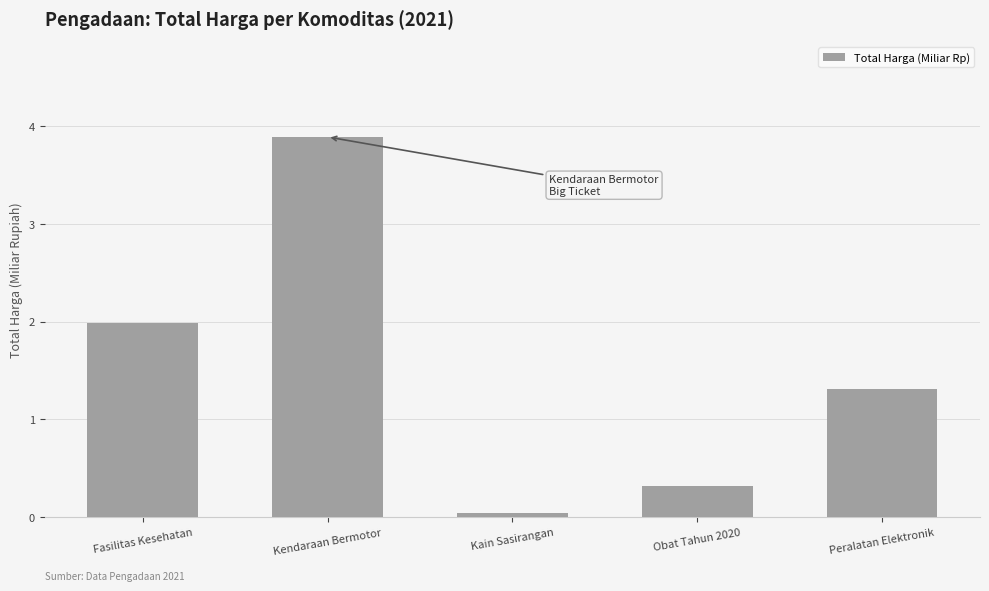

Are the bars horizontal?

No